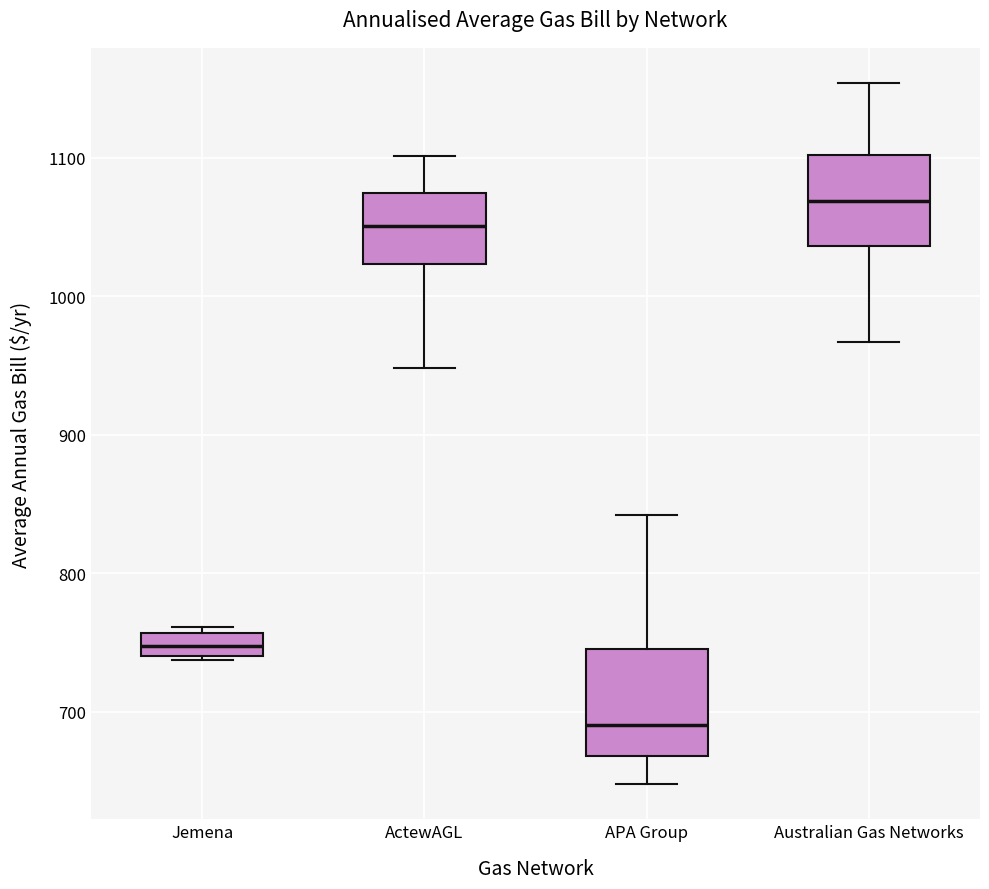

Where does the upper whisker of the box for APA Group end on the y-axis? The values are not printed on the chart, so give them approximately, as read against the axis.

840